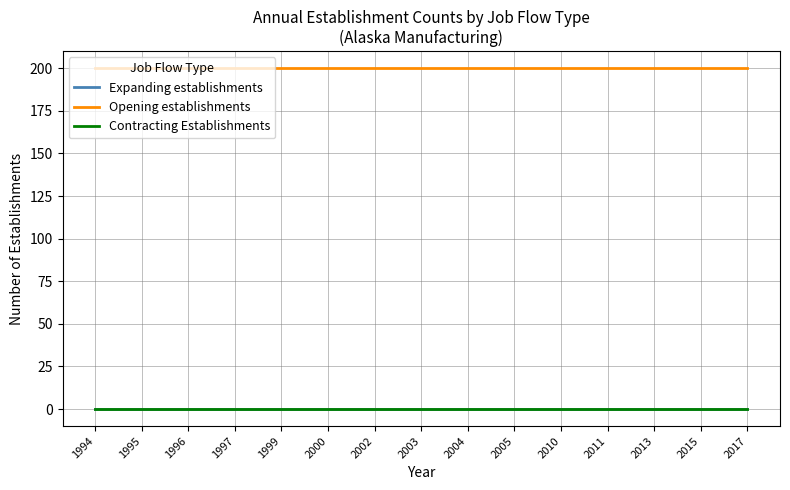

Does the chart display data point markers on the line(s)?

No